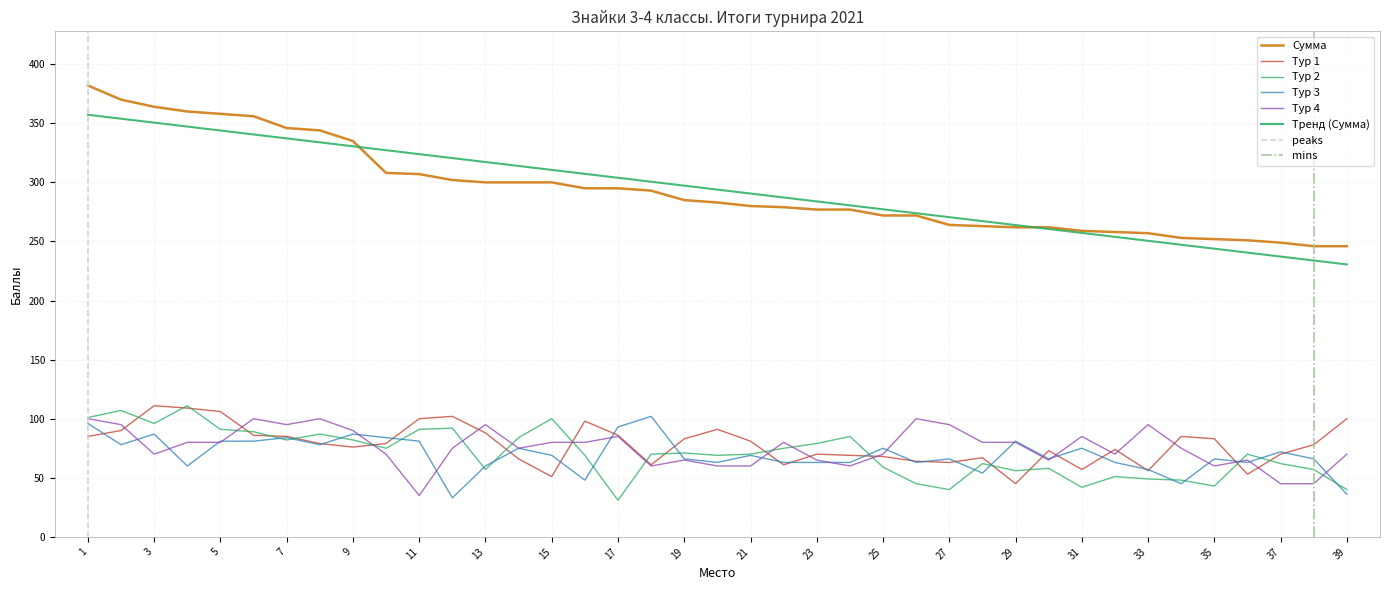

Reading right to left, extract all data points from this chart.

Сумма: 246	246	249	251	252	253	257	258	259	262	262	263	264	272	272	277	277	279	280	283	285	293	295	295	300	300	300	302	307	308	335	344	346	356	358	360	364	370	382
Тур 1: 100	78	70	53	83	85	56	74	57	73	45	67	63	64	68	69	70	61	81	91	83	61	86	98	51	66	88	102	100	79	76	79	85	86	106	109	111	90	85
Тур 2: 40	57	62	70	43	48	49	51	42	58	56	62	40	45	59	85	79	75	70	69	71	70	31	69	100	84	57	92	91	75	82	87	82	89	91	111	96	107	101
Тур 3: 36	66	72	63	66	45	57	63	75	66	81	54	66	63	75	63	63	63	69	63	66	102	93	48	69	75	60	33	81	84	87	78	84	81	81	60	87	78	96
Тур 4: 70	45	45	65	60	75	95	70	85	65	80	80	95	100	70	60	65	80	60	60	65	60	85	80	80	75	95	75	35	70	90	100	95	100	80	80	70	95	100